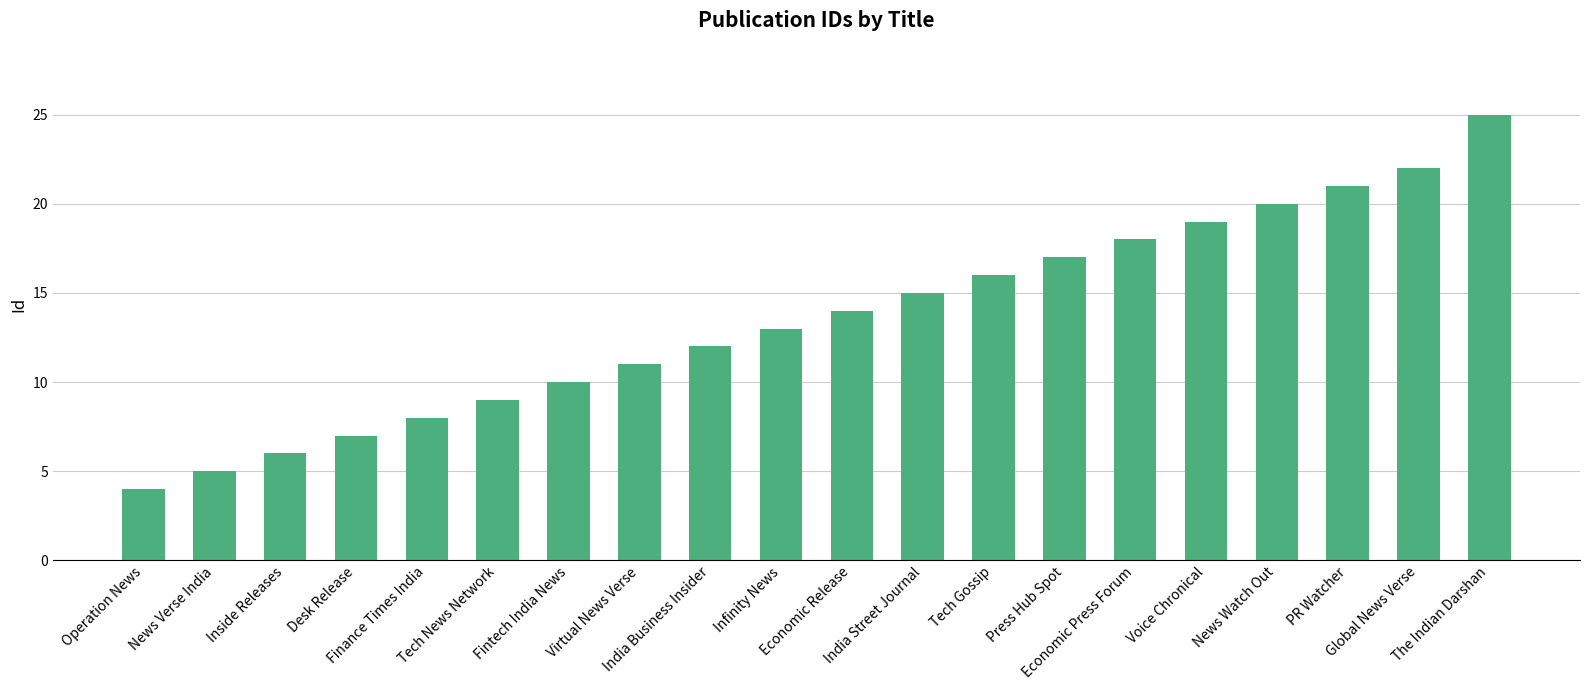

What is the label of the 20th bar from the left?

The Indian Darshan